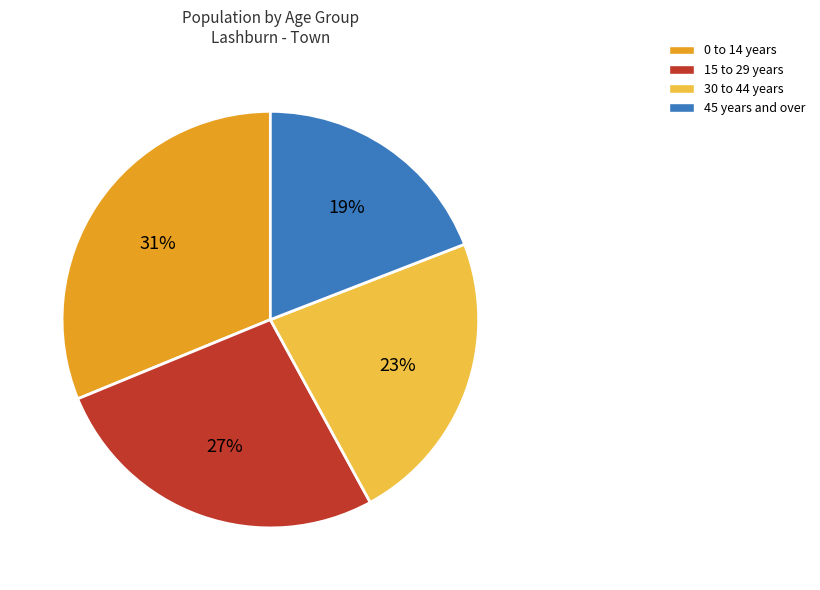

Is 30 to 44 years the majority of the pie?

No